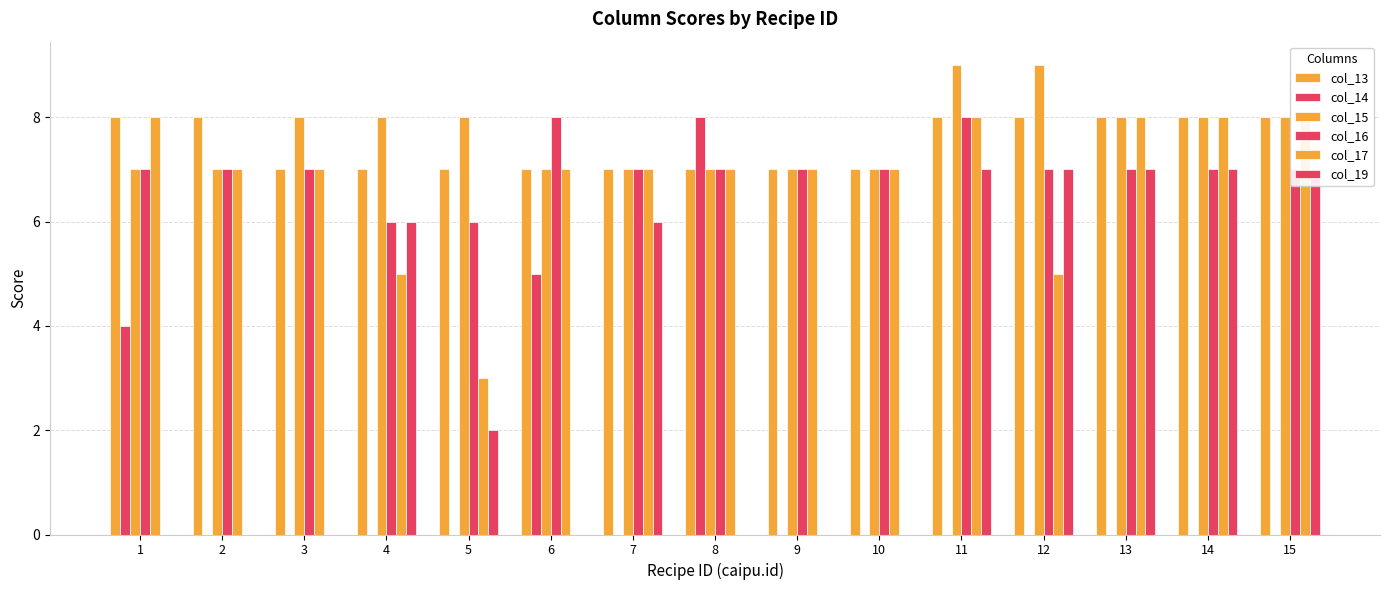

At 14, list the series in order from smallest to largest.

col_14, col_16, col_19, col_13, col_15, col_17